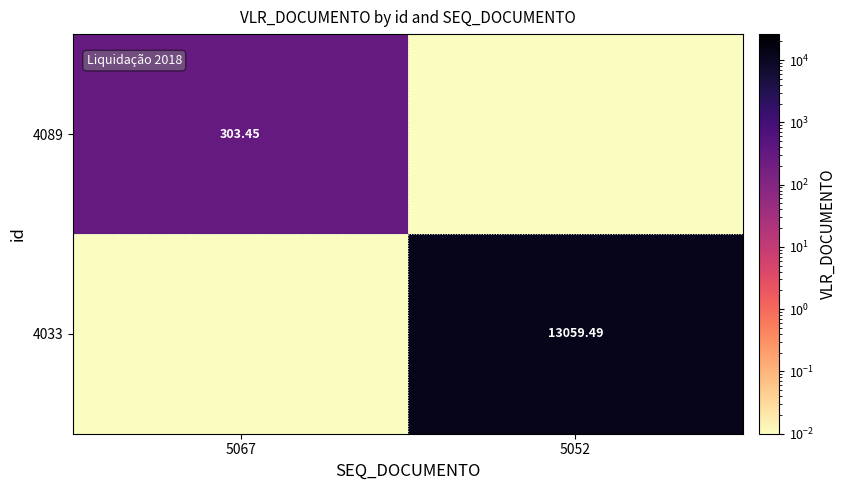

At which category is the sum across all series the highest?

5052